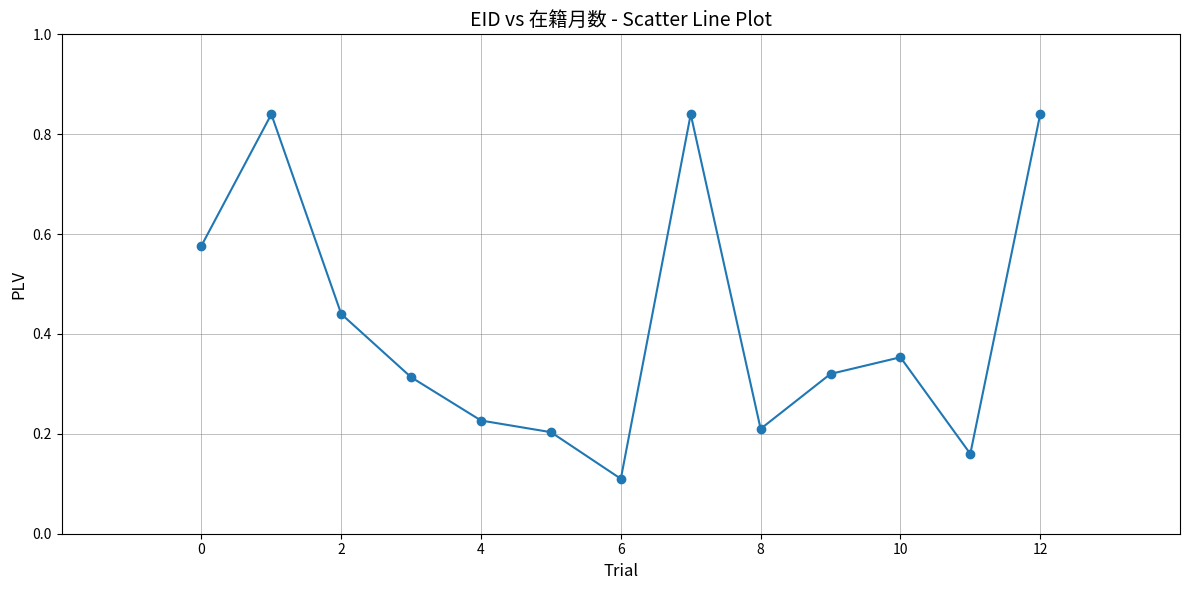

What is the difference between the second highest and second lowest values?

0.7